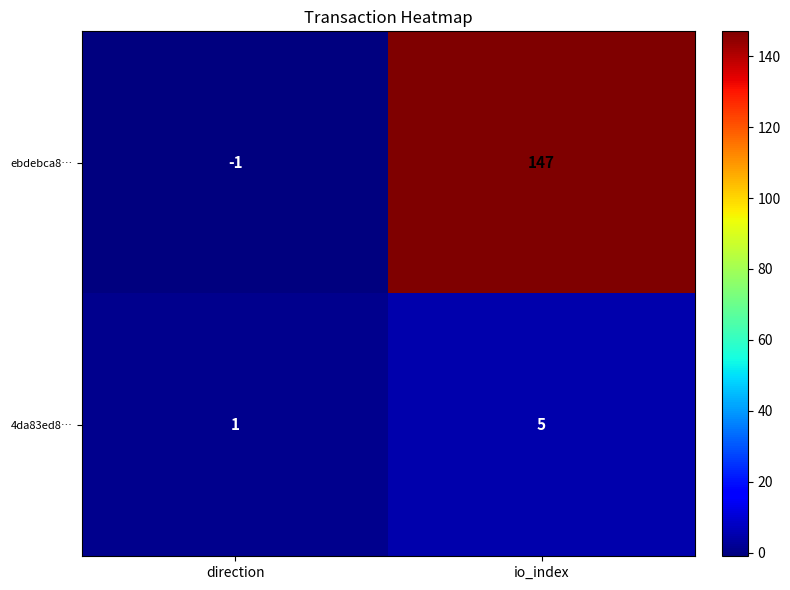

What is the sum of the 4da83ed8… values at direction and io_index?

6